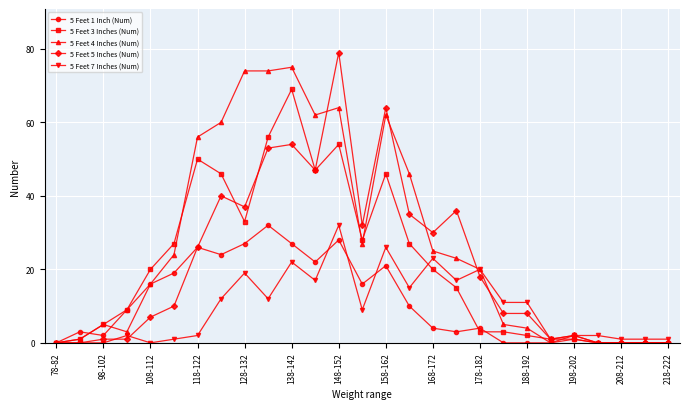

Which series has the largest total across all categories?

5 Feet 4 Inches (Num)